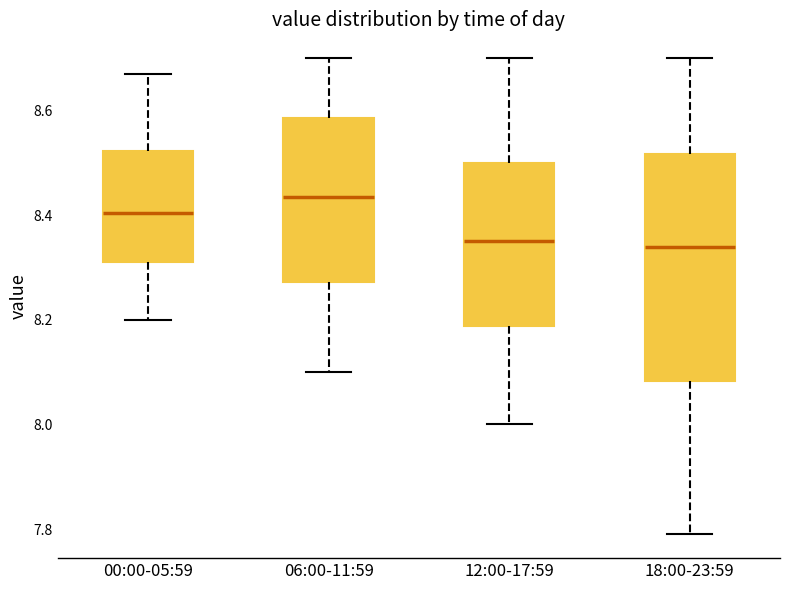

Reading left to right, read every box against the y-axis: the position of its median line, the range the box covers, and the ends of its whiskers. The values are not printed on the chart, so give them approximately, as read against the axis.

00:00-05:59: median 8.40, box 8.32 to 8.52, whiskers 8.20 to 8.68
06:00-11:59: median 8.44, box 8.28 to 8.58, whiskers 8.10 to 8.70
12:00-17:59: median 8.36, box 8.18 to 8.50, whiskers 8.00 to 8.70
18:00-23:59: median 8.34, box 8.08 to 8.52, whiskers 7.80 to 8.70